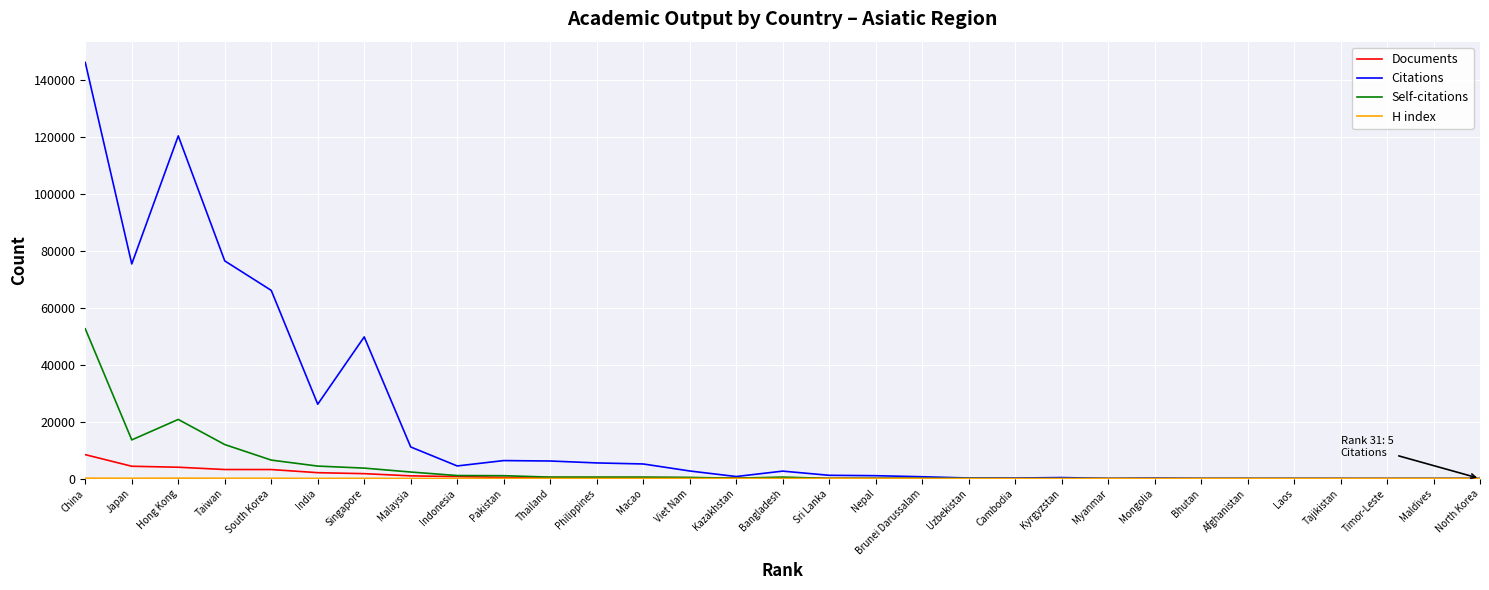

What is the average value of the Documents series?

999